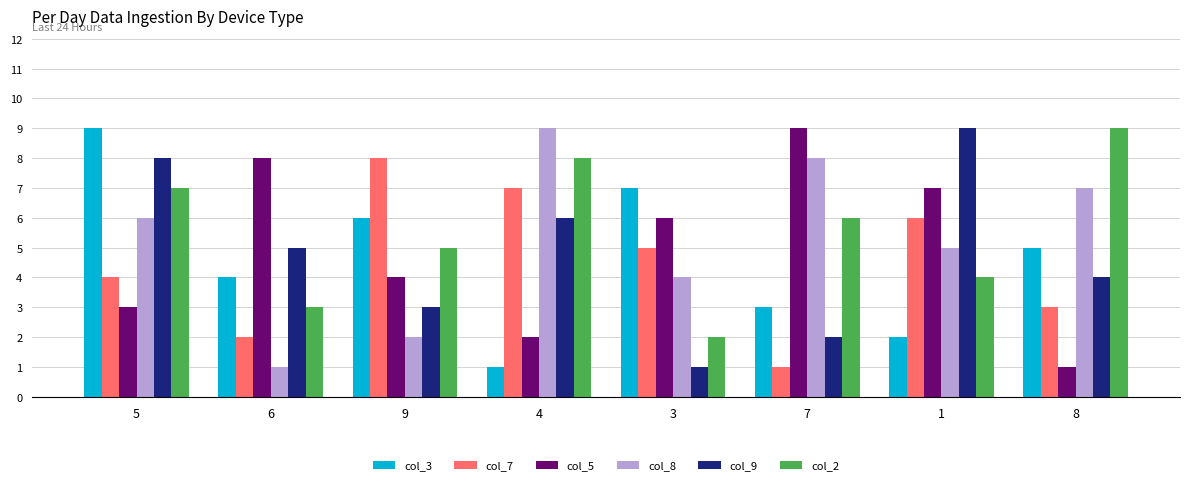

Rank the categories by col_3 value from highest to lowest.

5, 3, 9, 8, 6, 7, 1, 4